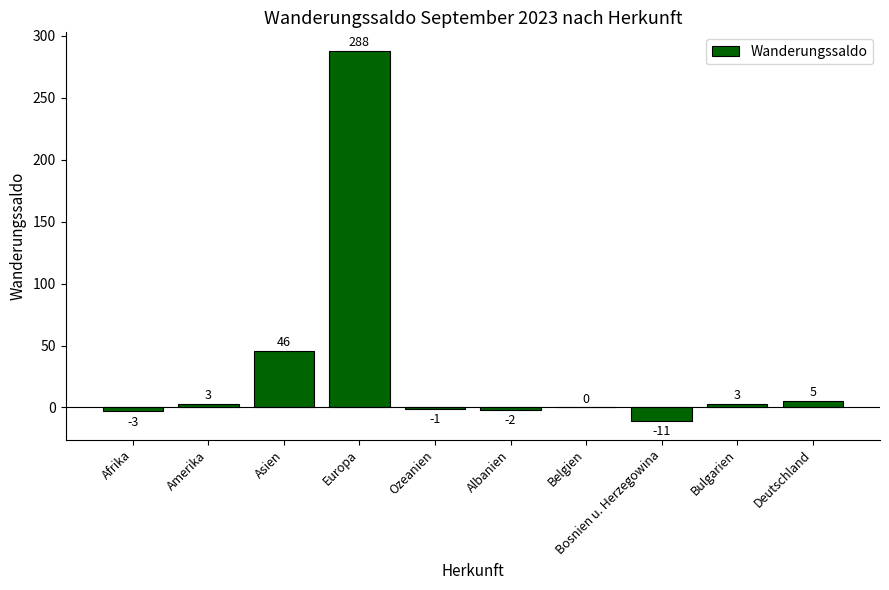

What is the greatest value displayed?

288